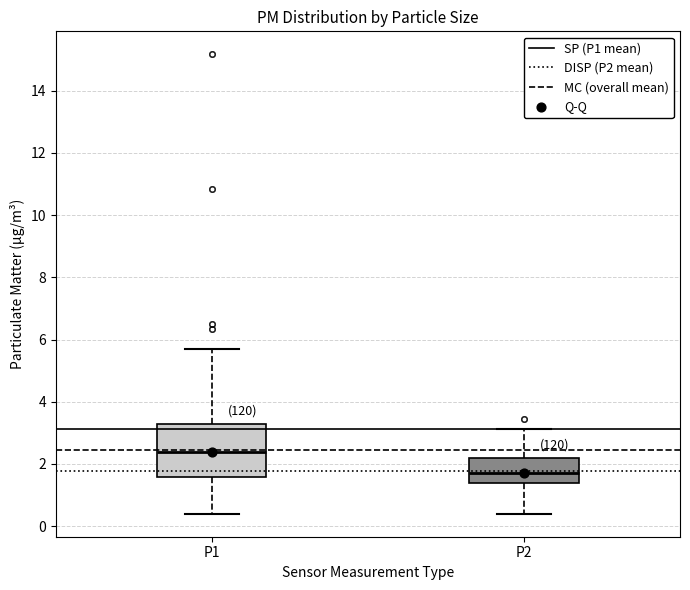

Which box has the lowest median line?

P2